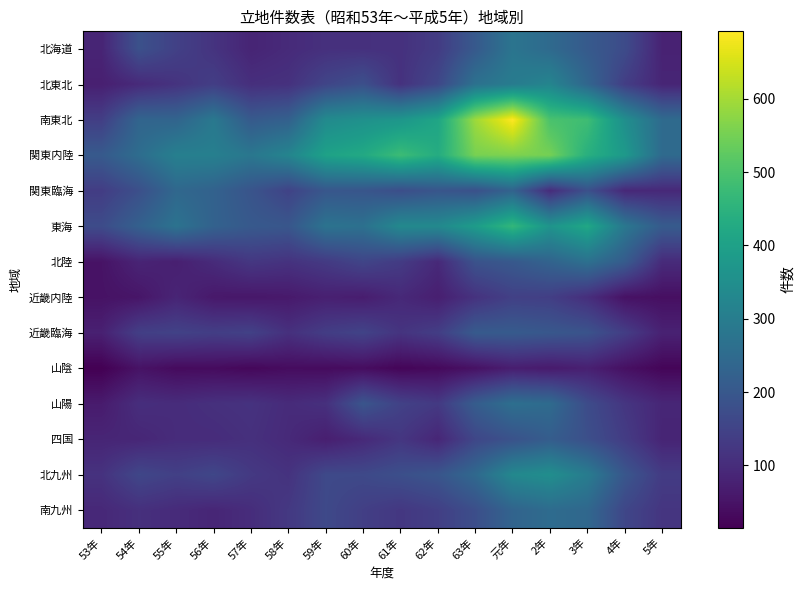

Which series has the largest range (max minus min)?

南東北